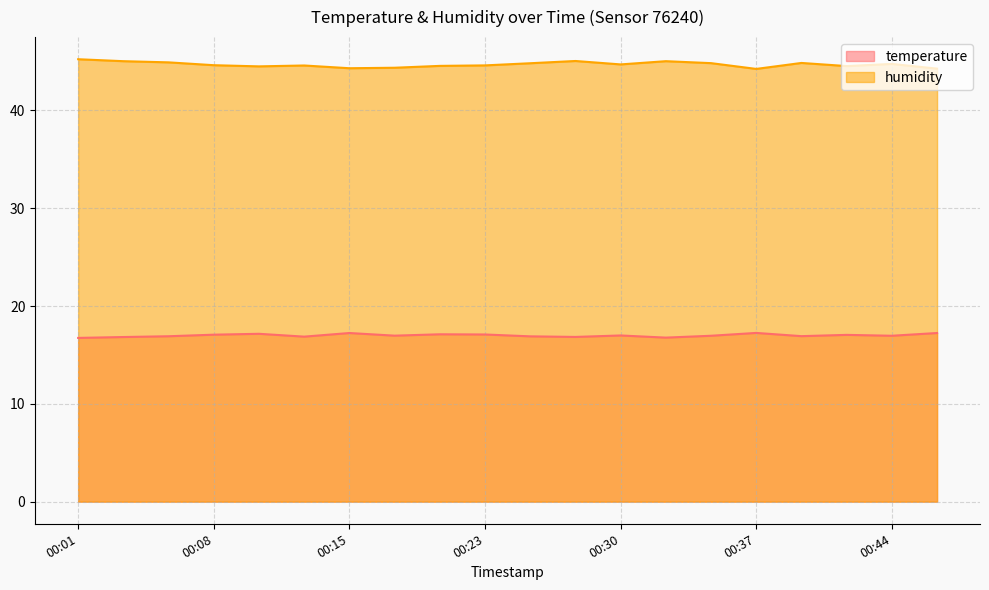

Where is the first local maximum for temperature?

00:10